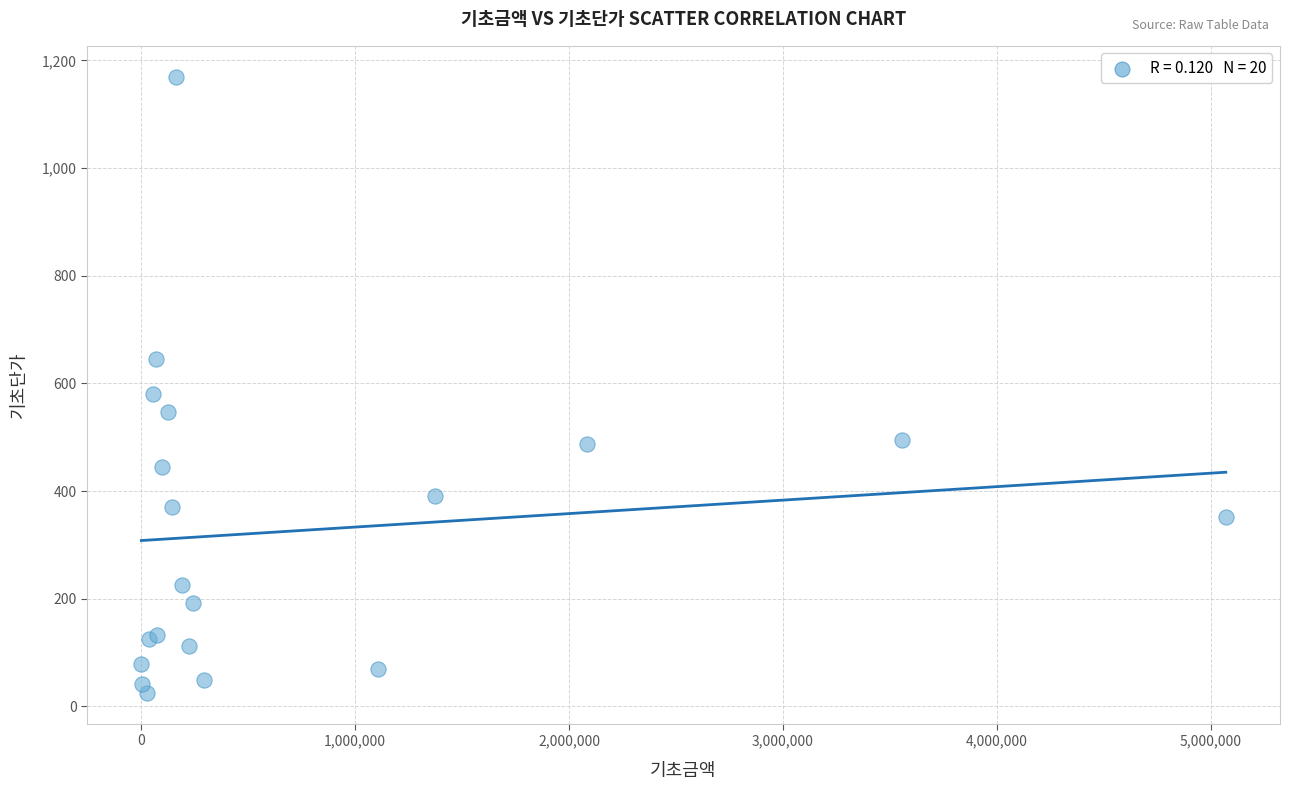

What Y value in the scatter plot is closest to 597?

581